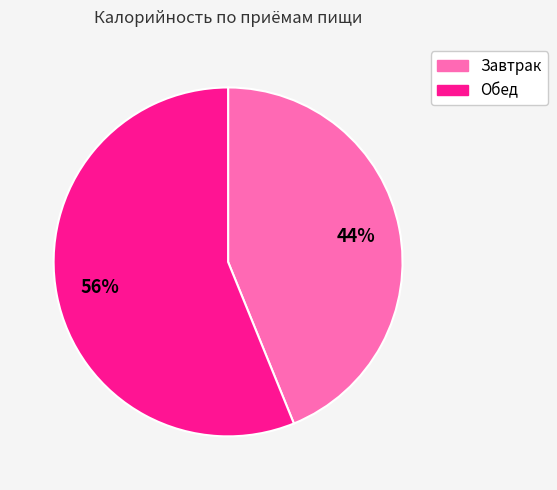

To the nearest percent, what percentage of the pie is Обед?

56%